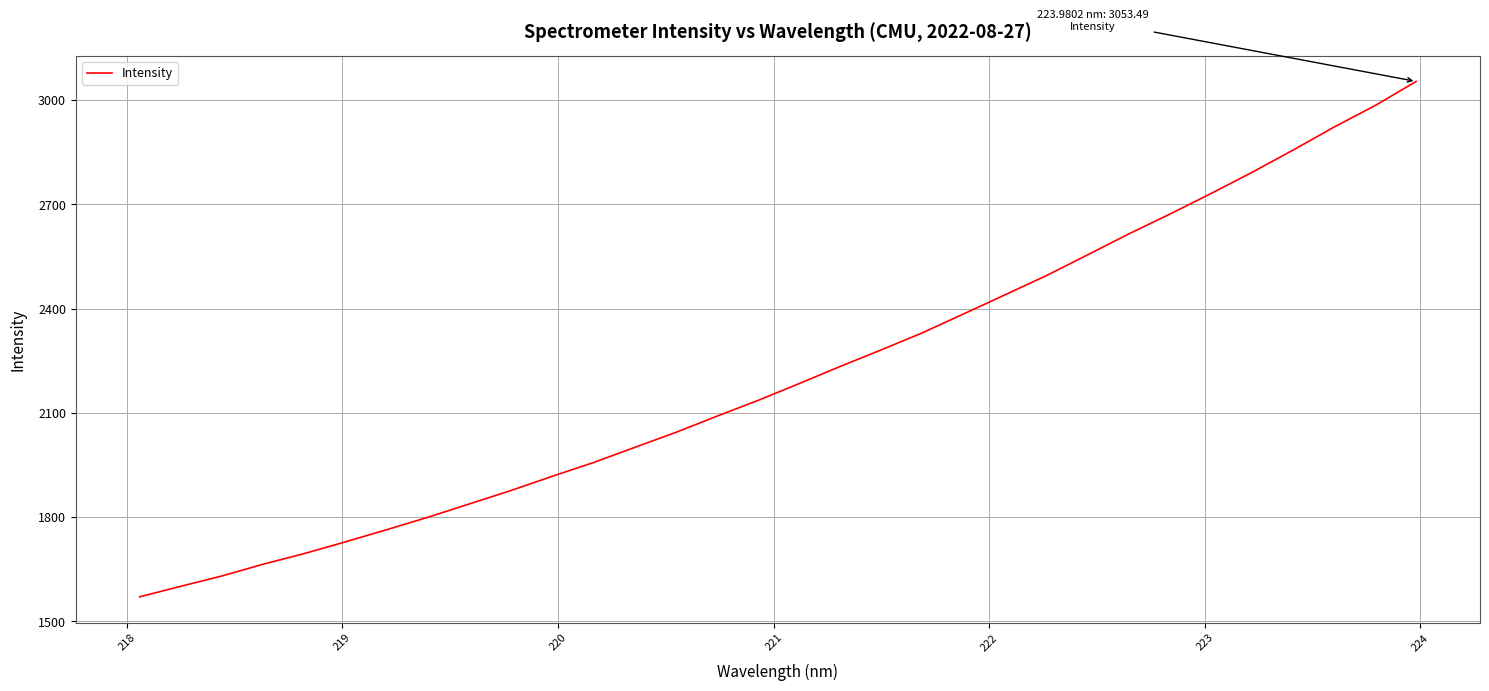

What is the minimum value shown in the chart?

1570.6